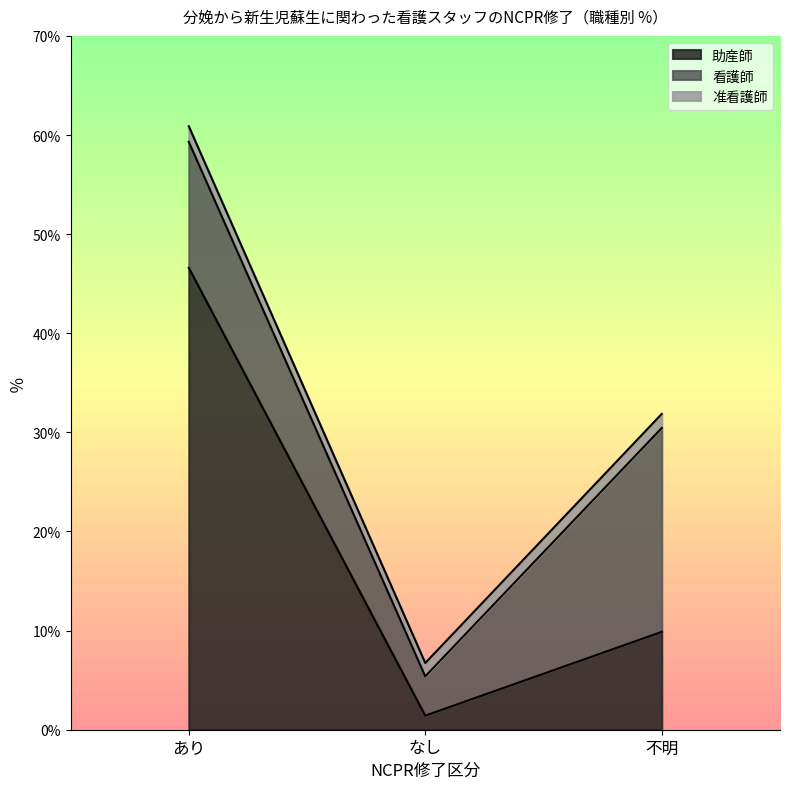

Where does the 助産師 series first go above 9?

あり